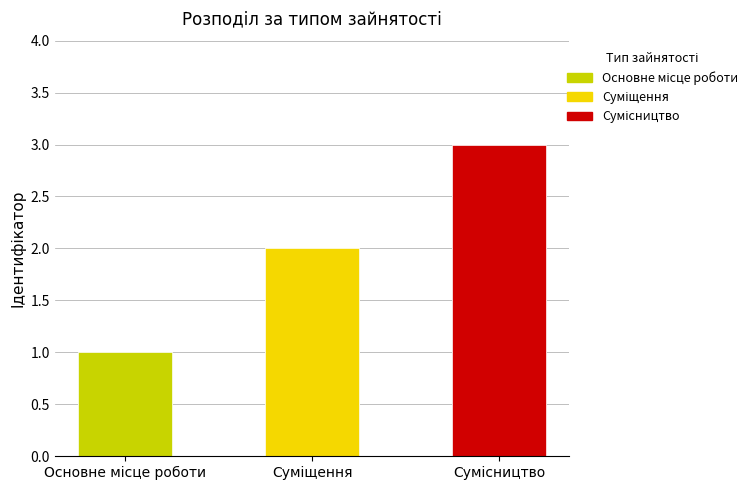

What is the value of the 3rd bar from the left?

3